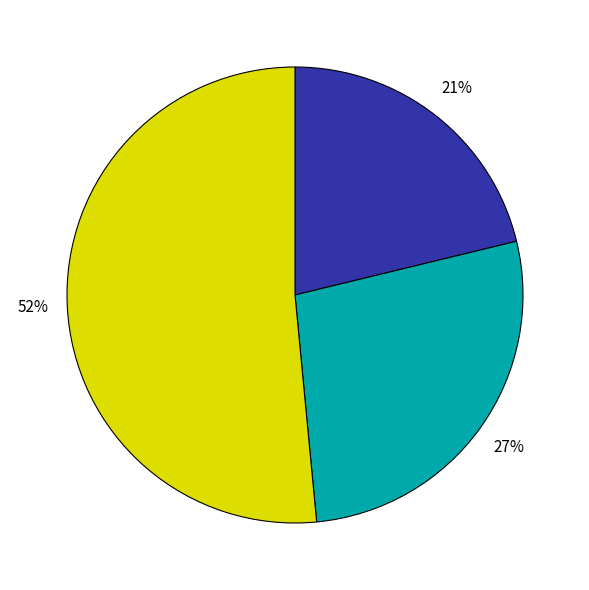

Does any single category account for the majority?

Yes